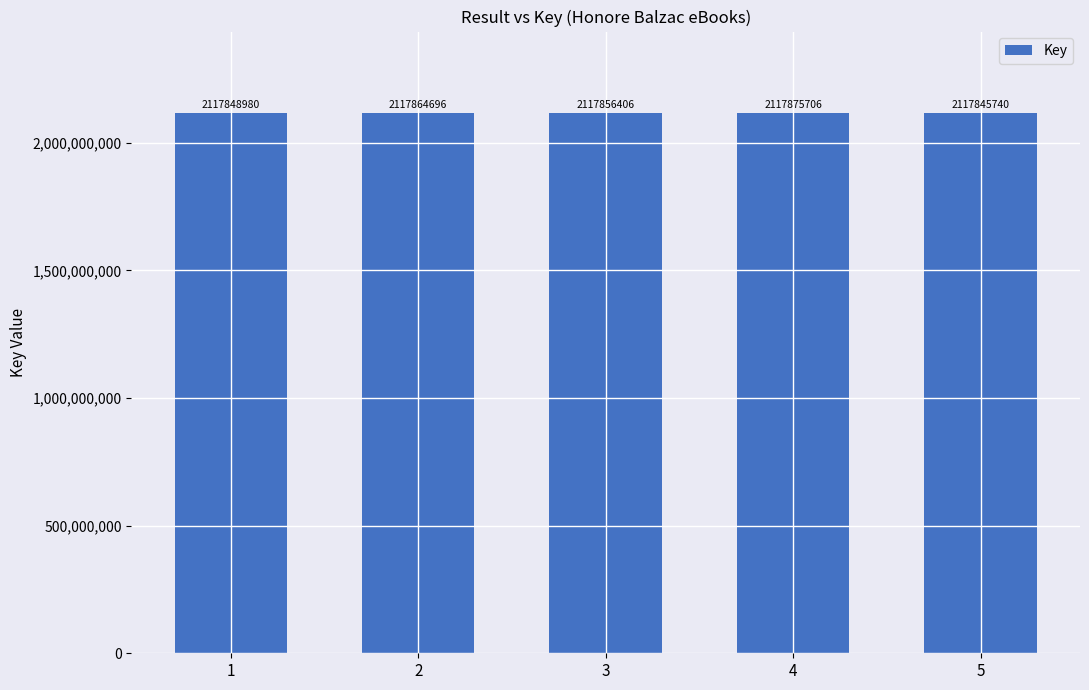

What is the change in value from 1 to 4?

+26726